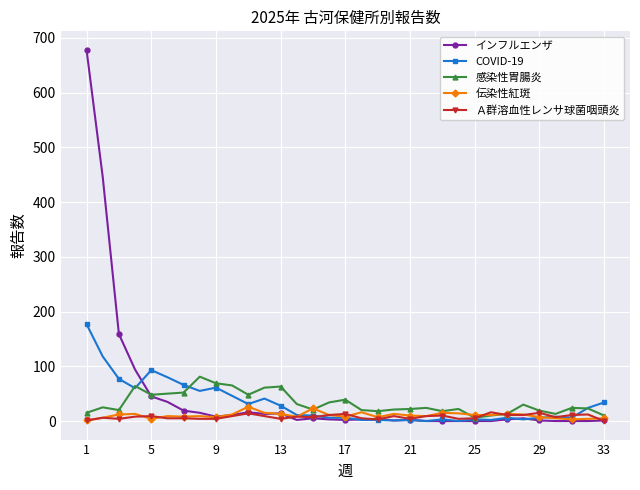

What is the difference between the maximum and minimum values in the インフルエンザ series?

678